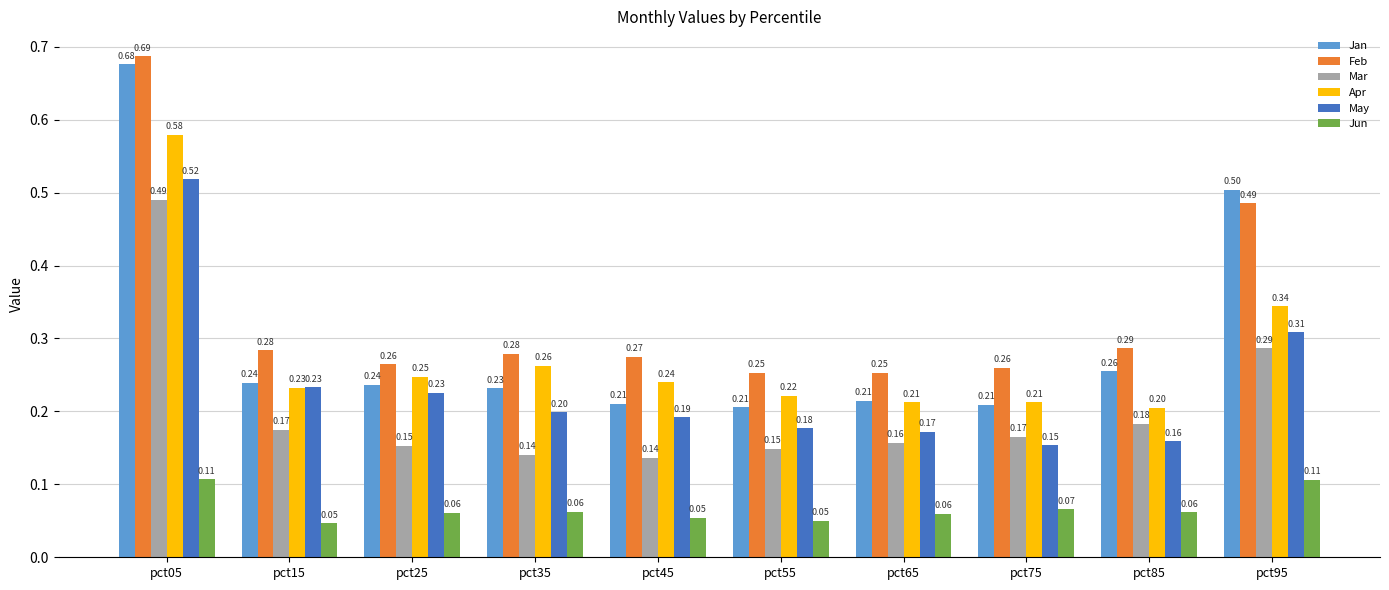

How many bars are there in each group?

6